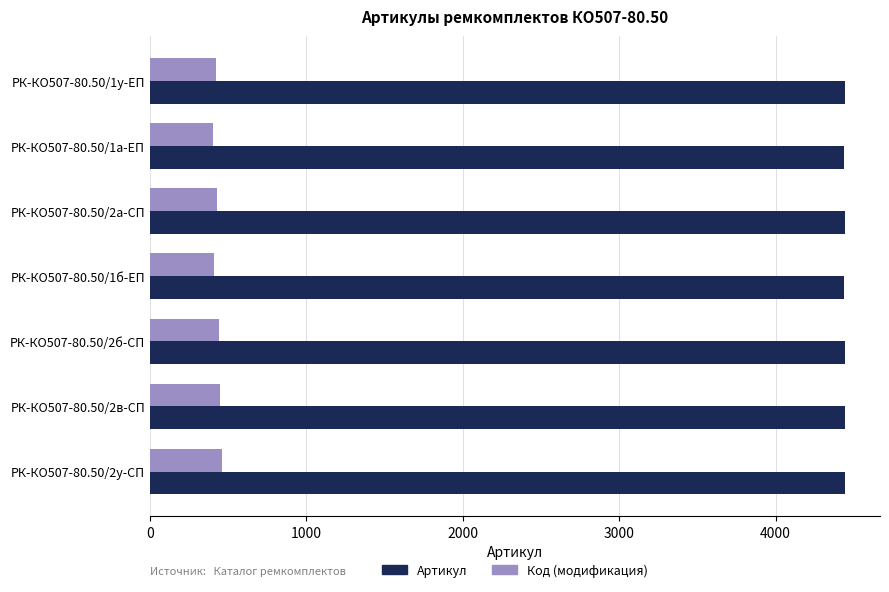

What is the smallest value displayed?

400